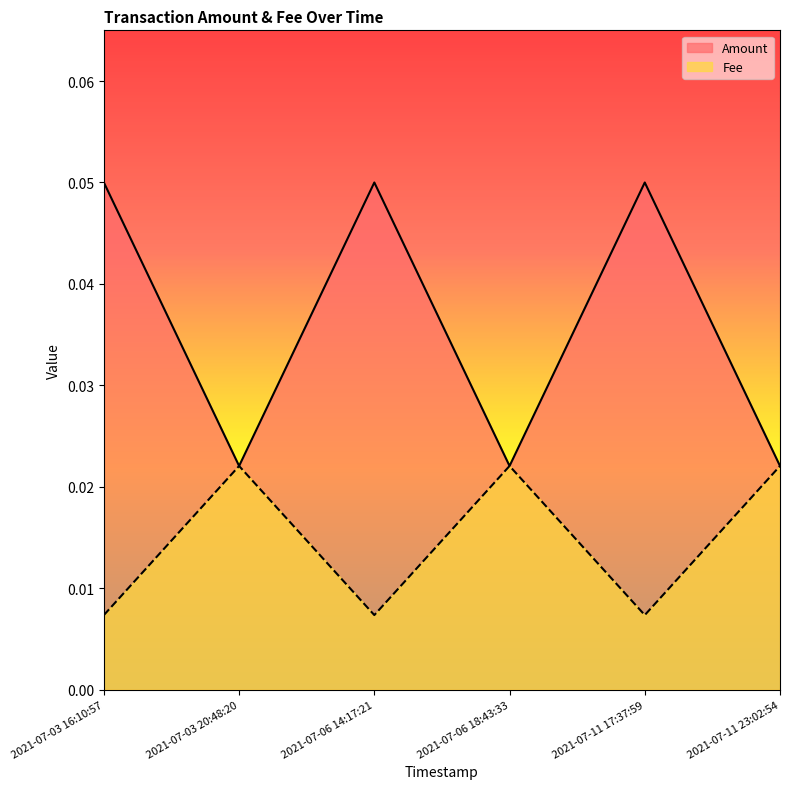

How many lines are shown in the chart?

2